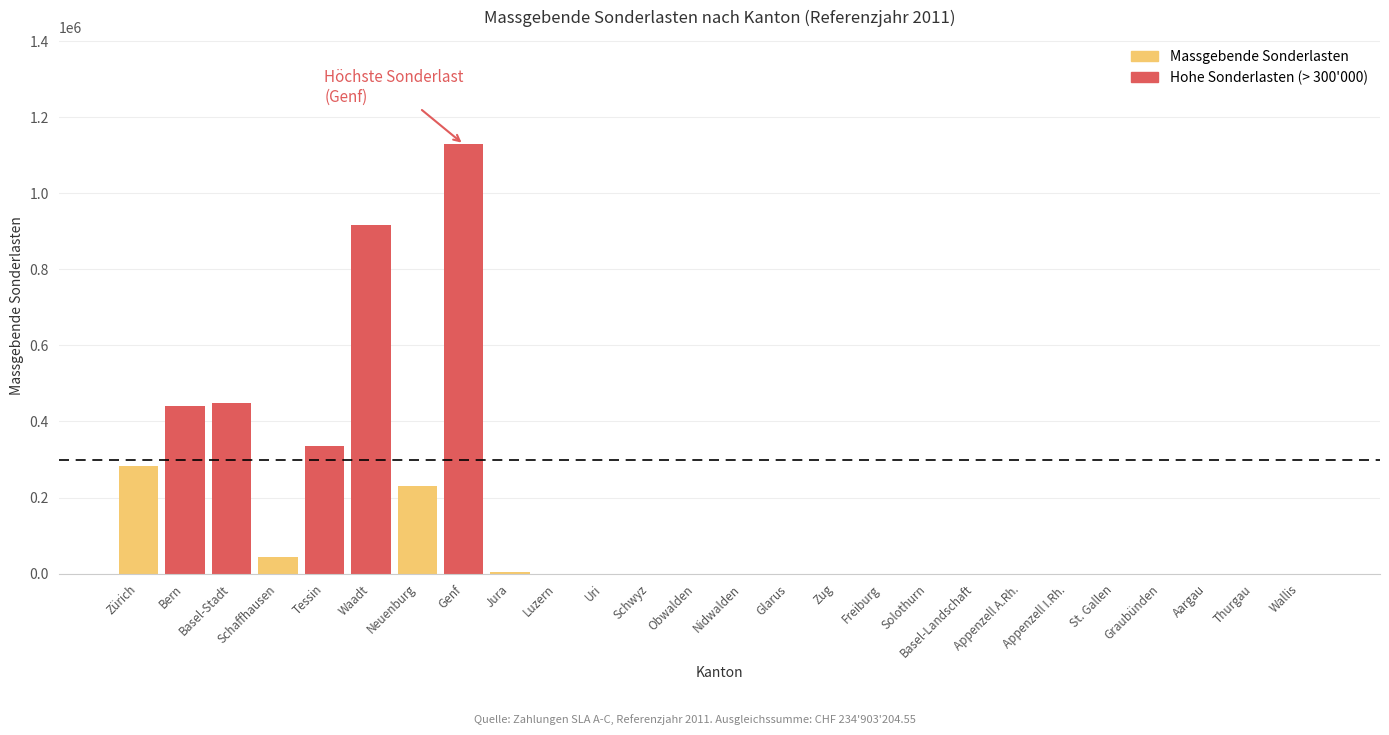

What is the value of the 8th bar from the left?

1129111.4